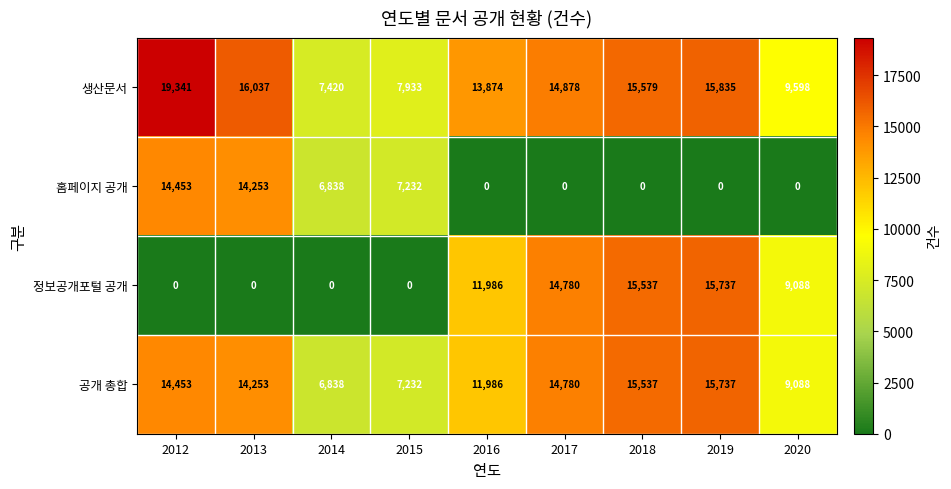

At which label is 공개 총합 closest to 11287?

2016